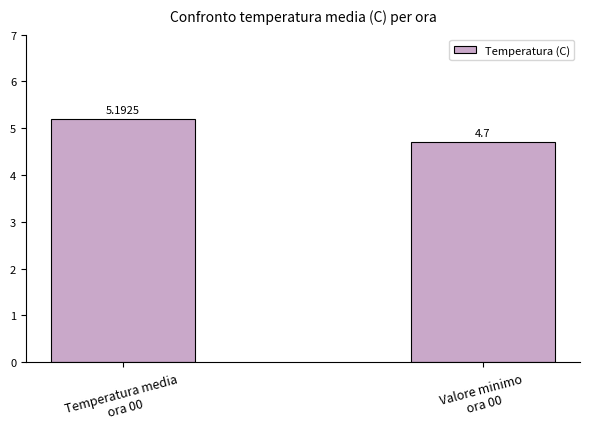

What is the minimum value shown in the chart?

4.7